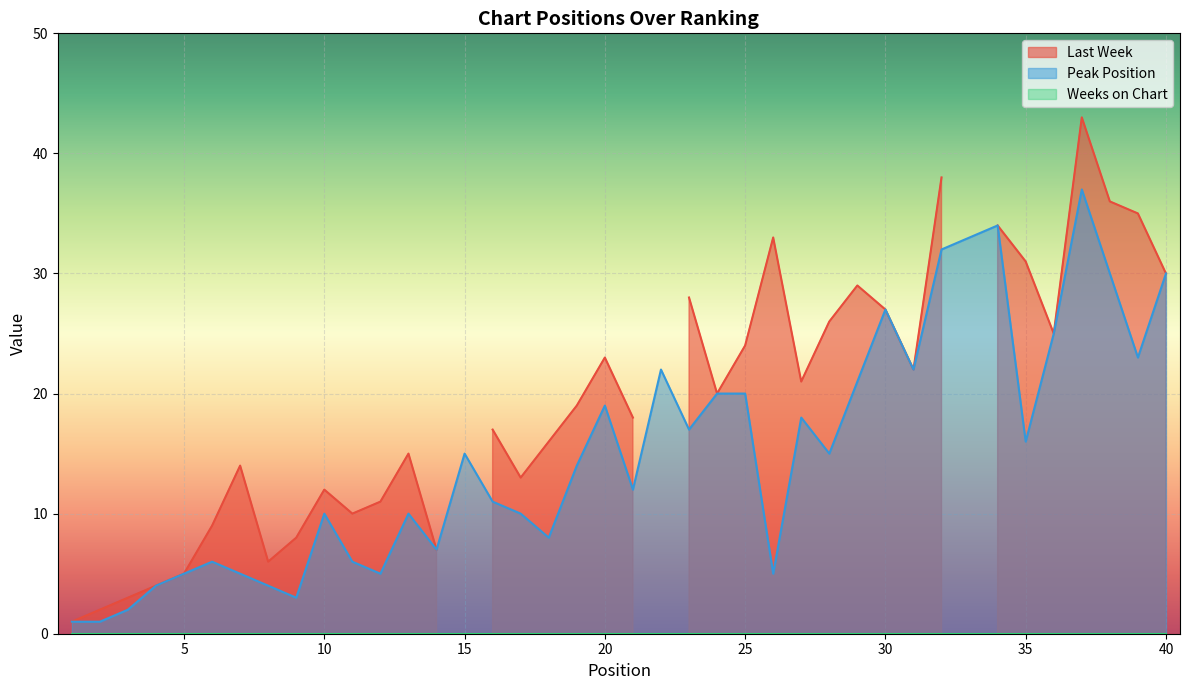

At how many categories does at least one series exceed 22?

16